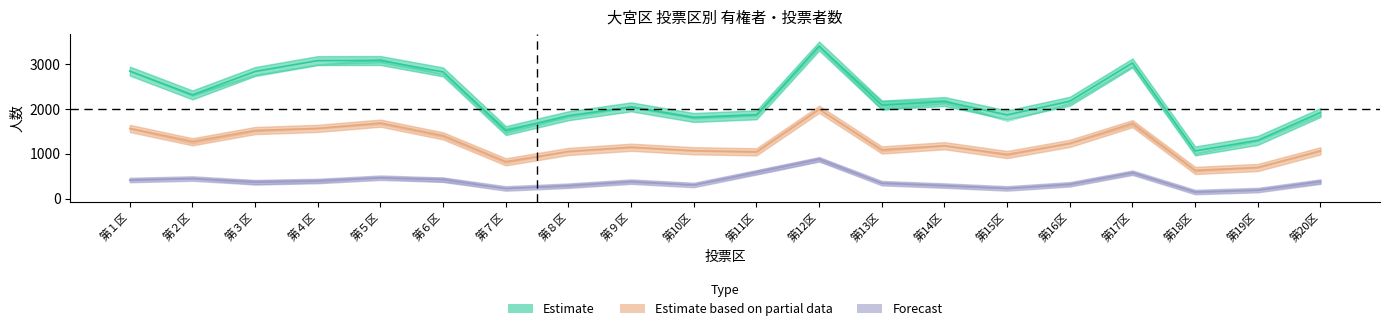

True or false: Estimate based on partial data and Estimate intersect in this chart.

False